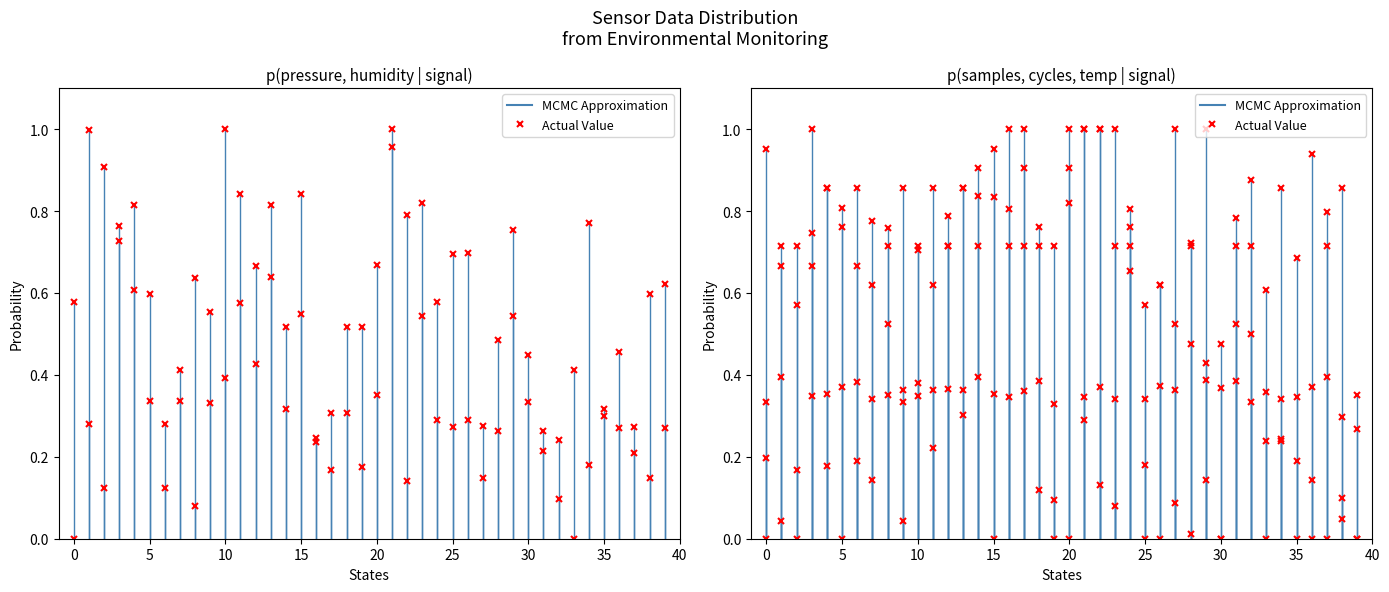

What is the difference between the BME280_pressure (norm) values at 14 and 30?

0.2